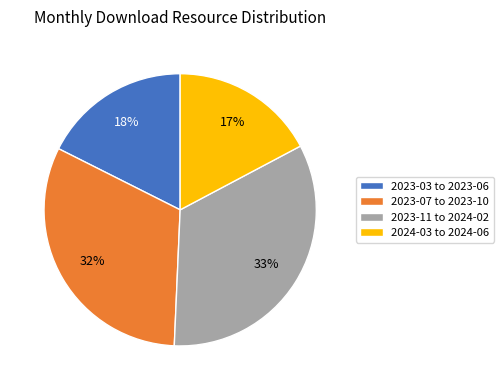

Is it true that 2023-03 to 2023-06 is 18% of the pie?

True